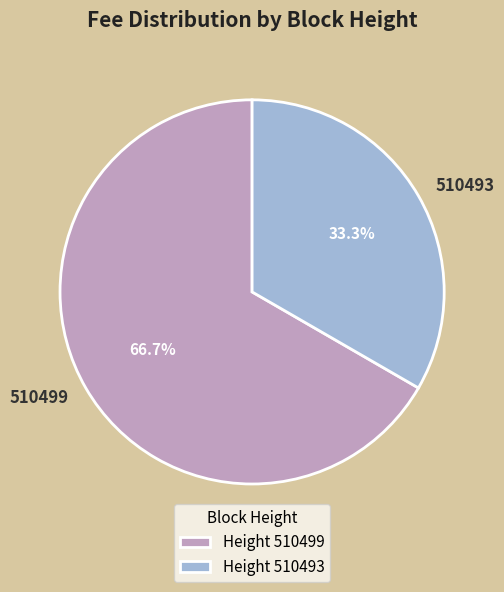

What percentage is the 510499 slice, to the nearest percent?

67%